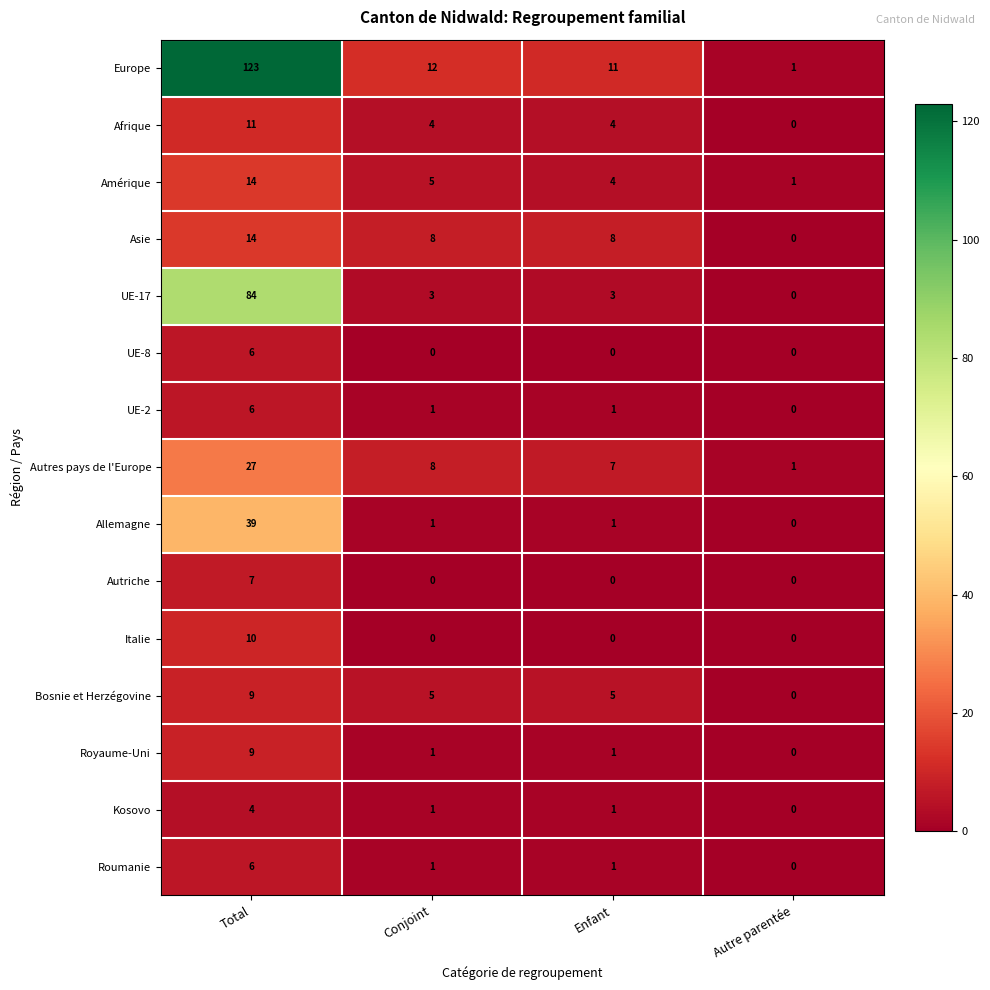

What is the greatest value displayed?

123